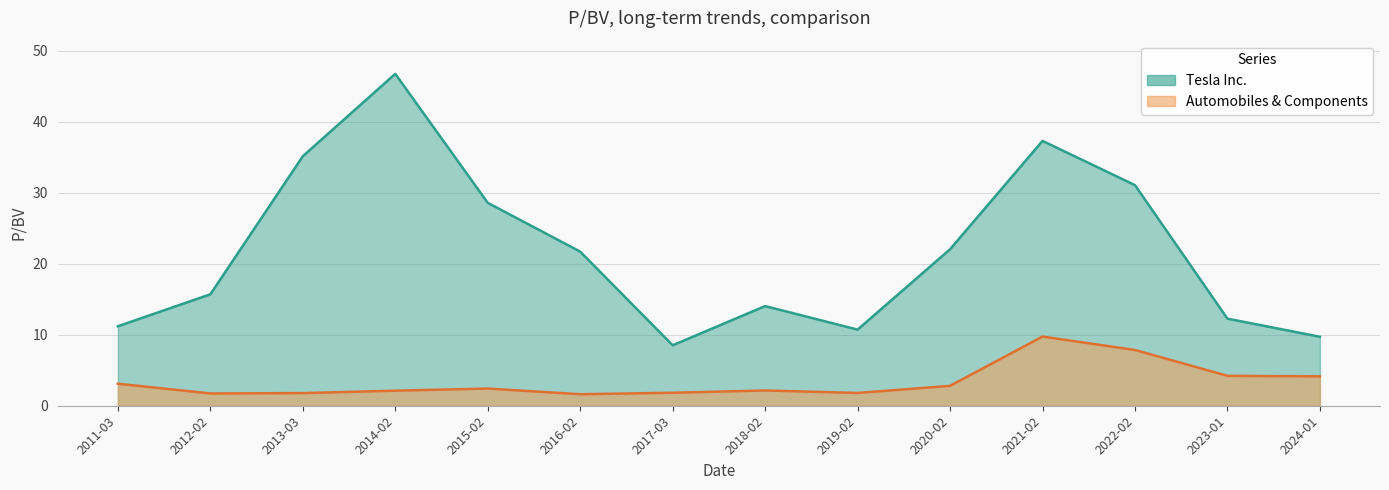

What are all the series names shown in the legend?

Tesla Inc., Automobiles & Components